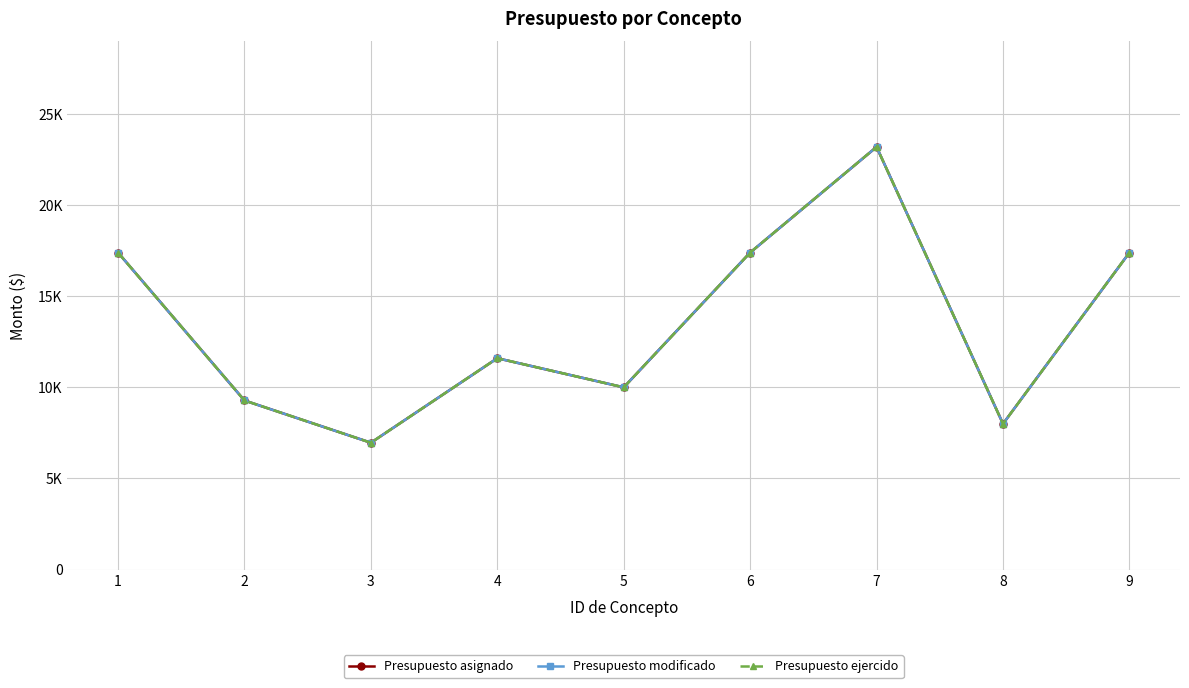

Which series has the largest total across all categories?

Presupuesto asignado